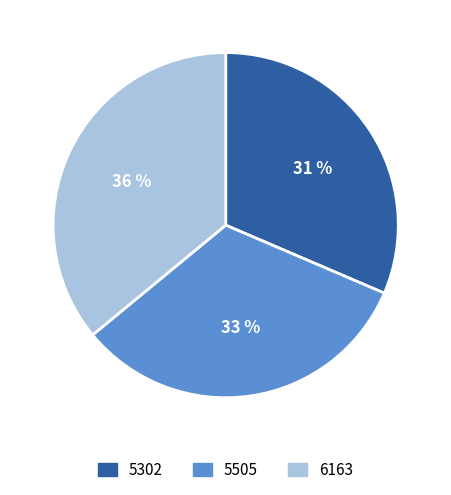

Between 6163 and 5505, which is larger?

6163